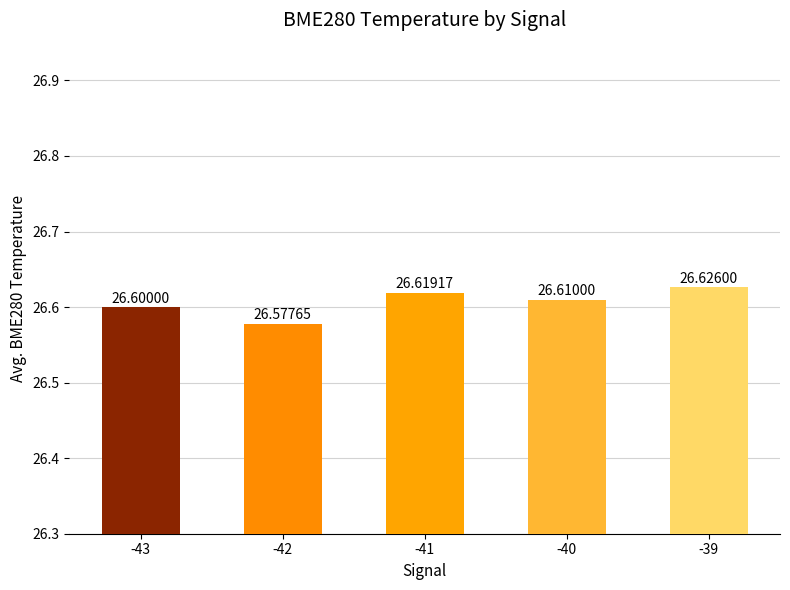

Between -40 and -43, which is larger?

-40